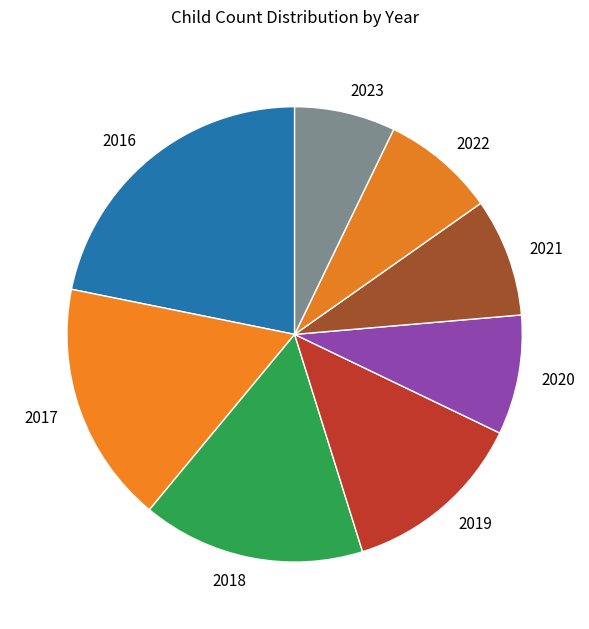

Is the sum of 2017 and 2021 greater than half?

No